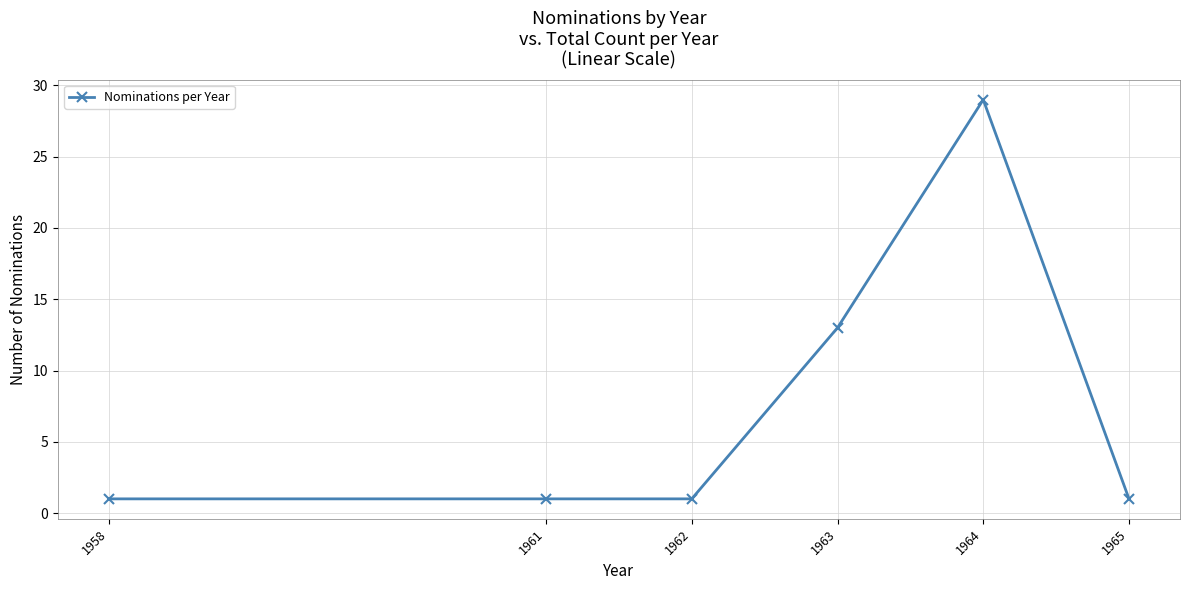

Where is the data nearest to the value 15?

1963